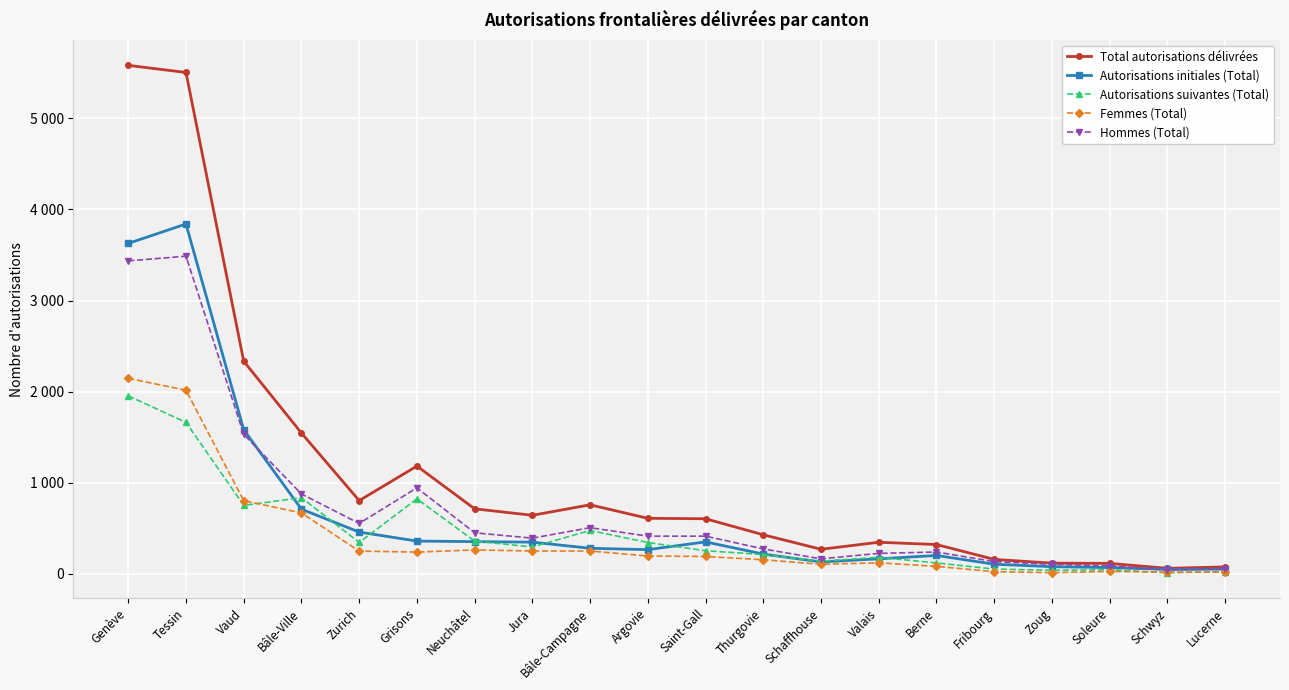

Is this an area chart (filled region under the line)?

No